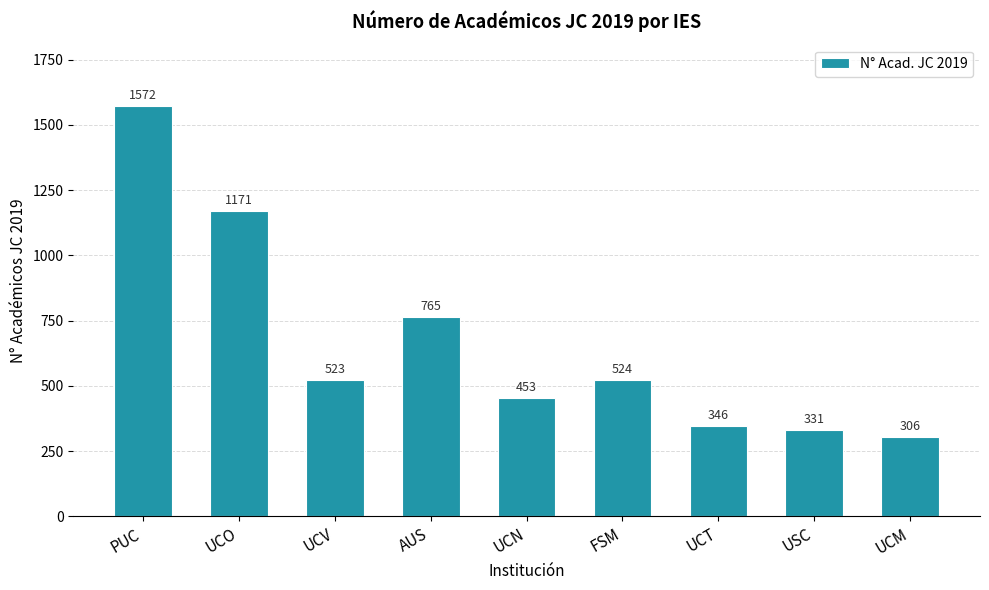

Where does the data first go above 523?

PUC